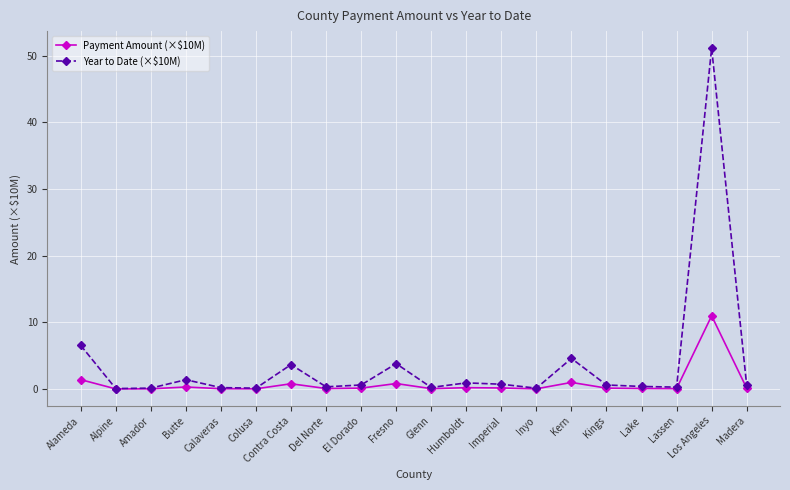

What value does the Year to Date (×$10M) series have at Colusa?

0.1